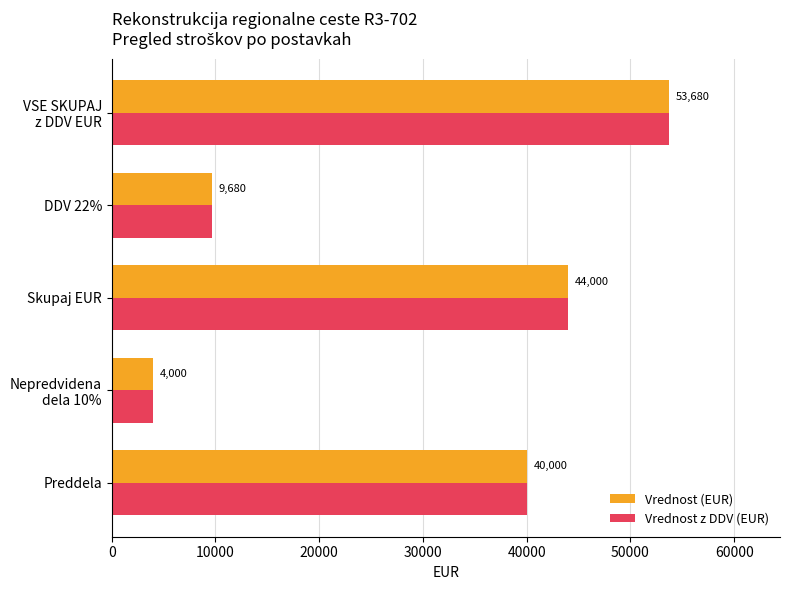

At how many categories does at least one series exceed 38515?

3